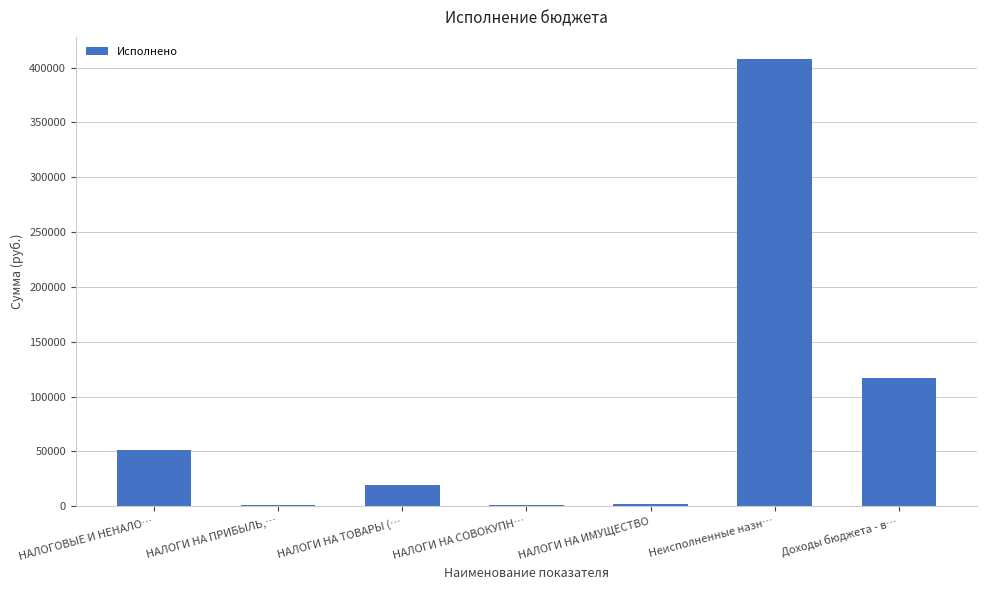

What is the average value?

85611.0